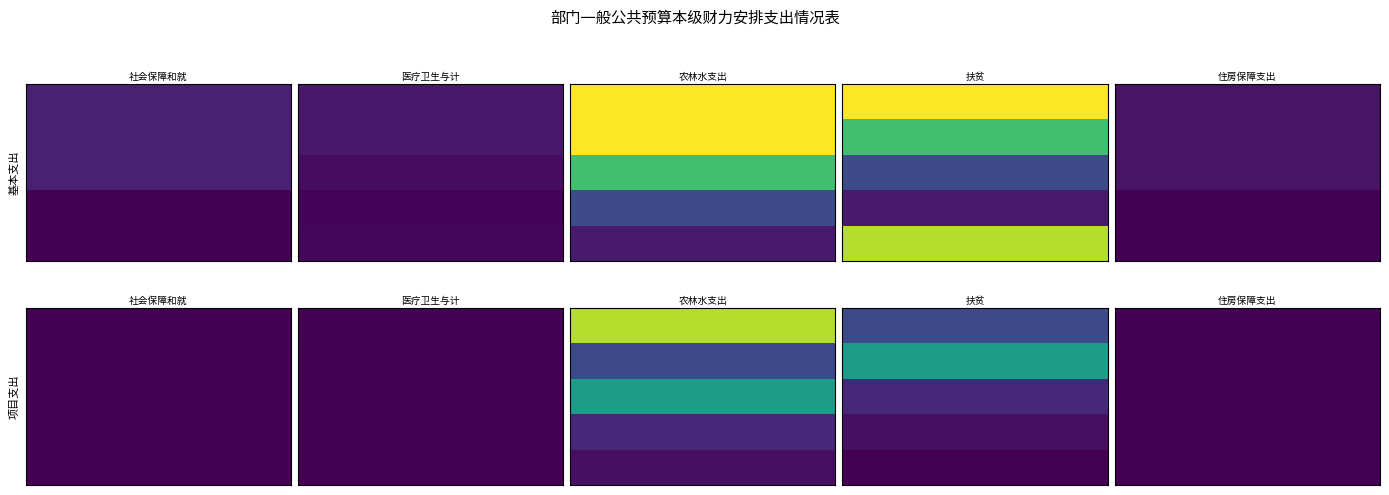

Reading left to right, transcribe all the data shown in this chart.

社会保障和就业支出: 0=38.2	1=37.9	2=37.9	3=0.3	4=0.3	5=0.0	6=0.0	7=0.0	8=0.0	9=0.0
医疗卫生与计划生育支出: 0=28.2	1=28.2	2=14.4	3=4.5	4=7.3	5=1.9	6=0.0	7=0.0	8=0.0	9=0.0
农林水支出: 0=420.1	1=420.1	2=293.1	3=97.0	4=30.0	5=372.6	6=94.0	7=231.6	8=47.0	9=17.5
扶贫: 0=420.1	1=293.1	2=97.0	3=30.0	4=372.6	5=94.0	6=231.6	7=47.0	8=17.5	9=1.6
住房保障支出: 0=22.8	1=22.8	2=22.8	3=0.0	4=0.0	5=0.0	6=0.0	7=0.0	8=0.0	9=0.0